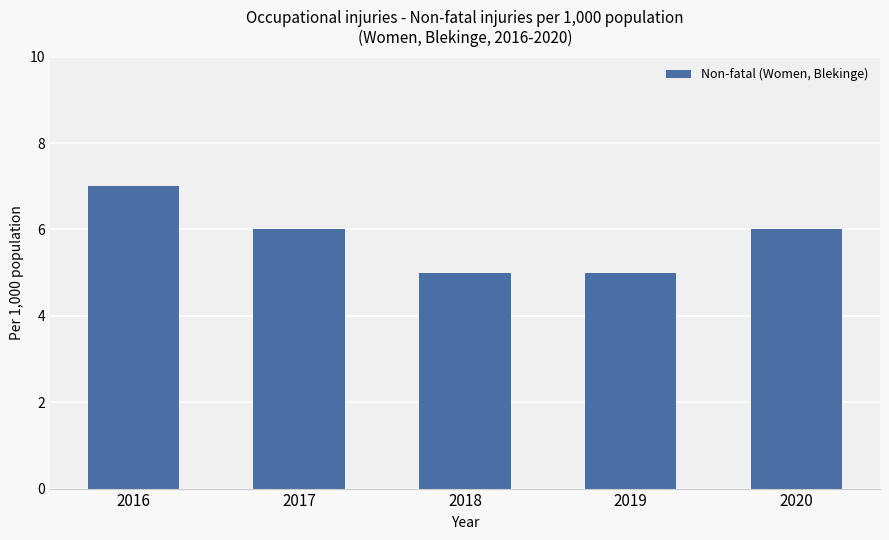

Does the chart contain stacked bars?

No